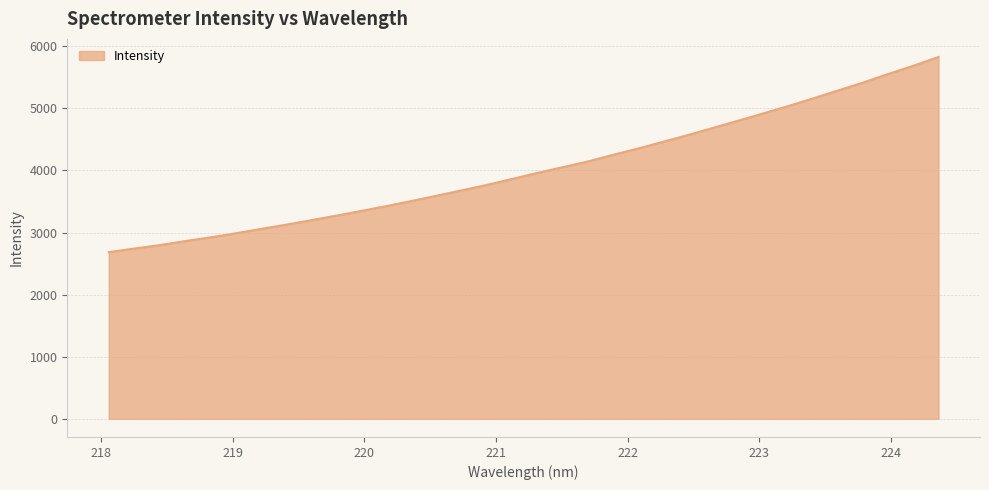

What is the smallest value displayed?

2684.4